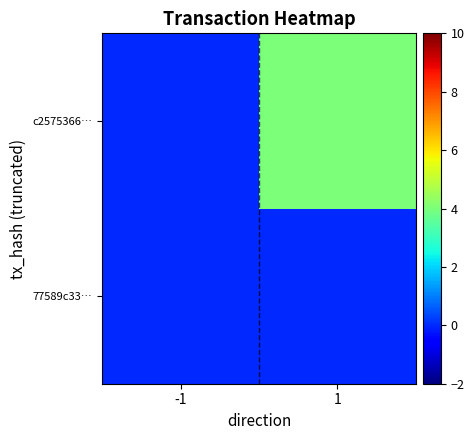

What is the total value across all series at 1?

4